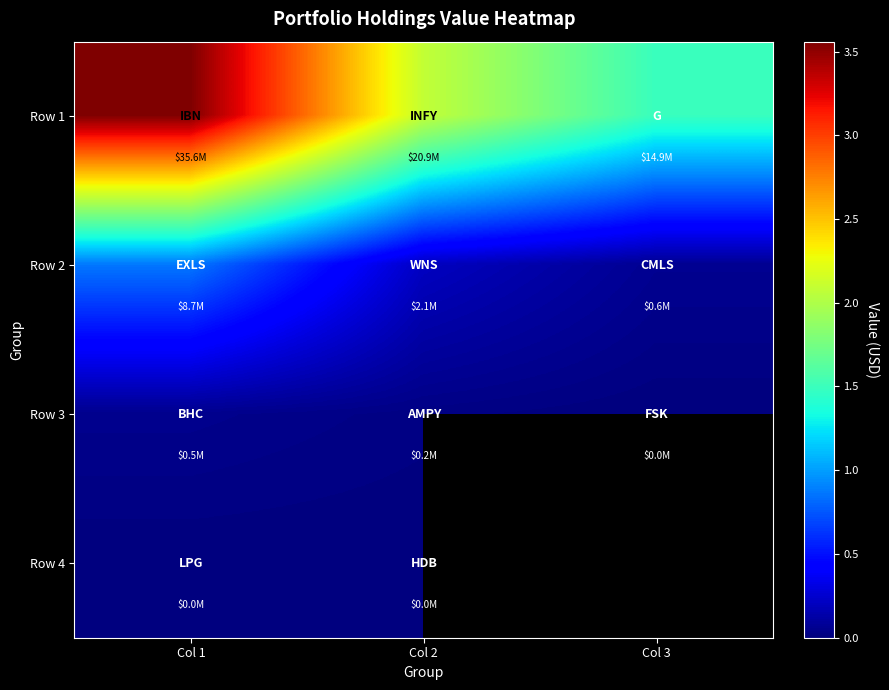

What is the spread (max minus min) of values at Col 2?

20891000.0